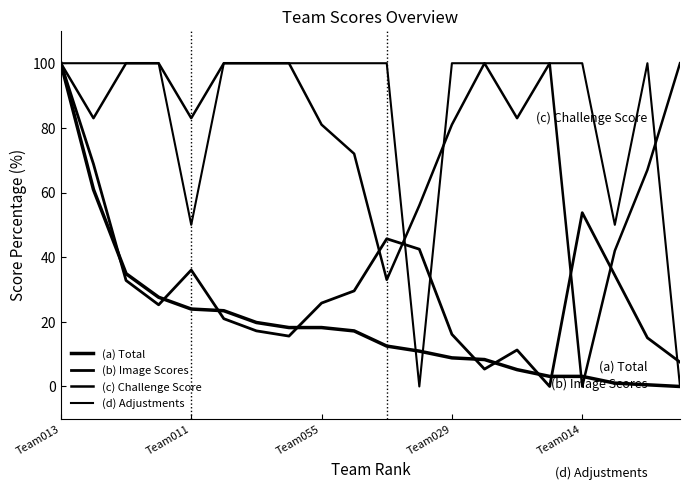

Is this an area chart (filled region under the line)?

No